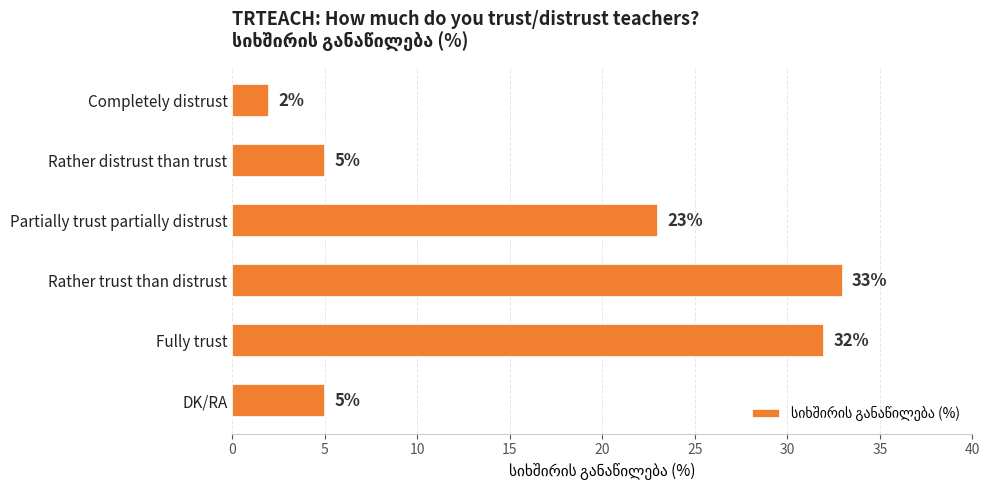

Reading top to bottom, transcribe all the data shown in this chart.

Completely distrust=2	Rather distrust than trust=5	Partially trust partially distrust=23	Rather trust than distrust=33	Fully trust=32	DK/RA=5